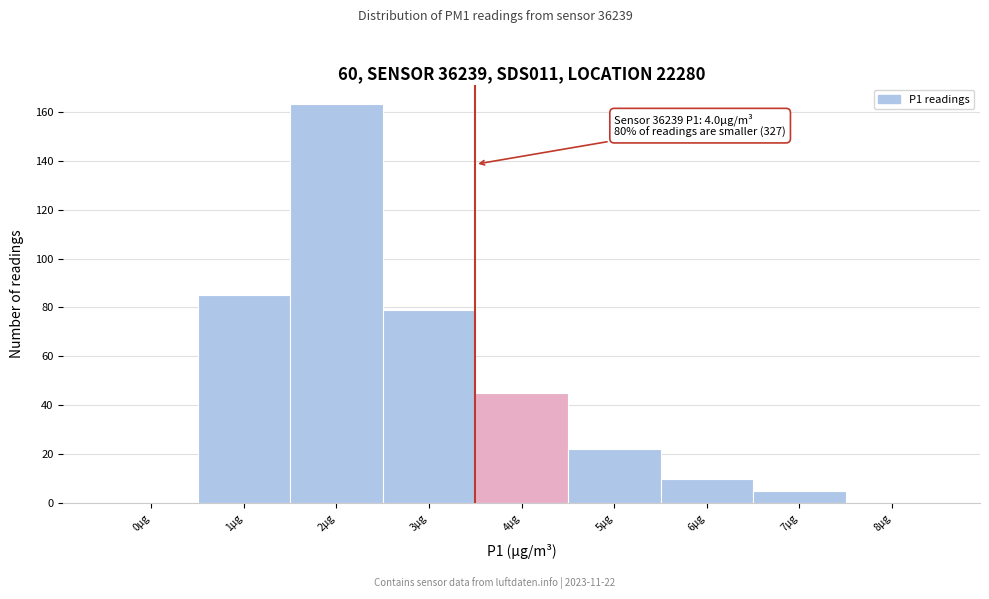

Reading left to right, extract all data points from this chart.

0µg=0	1µg=85	2µg=163	3µg=79	4µg=45	5µg=22	6µg=10	7µg=5	8µg=0